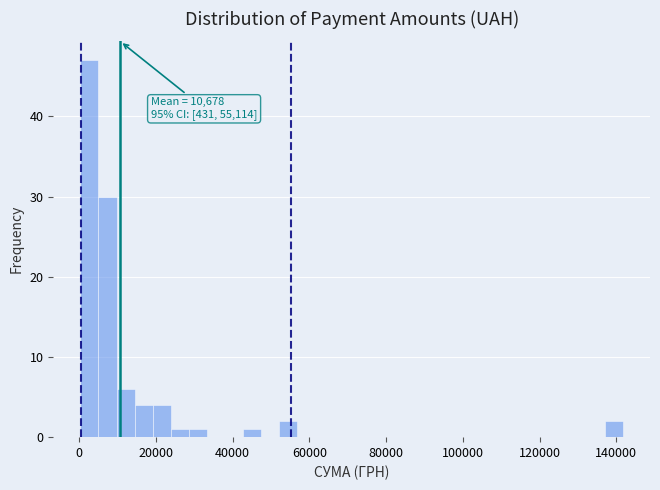

Read against the x-axis, roughly where is the centre of the tallest bar?

2000